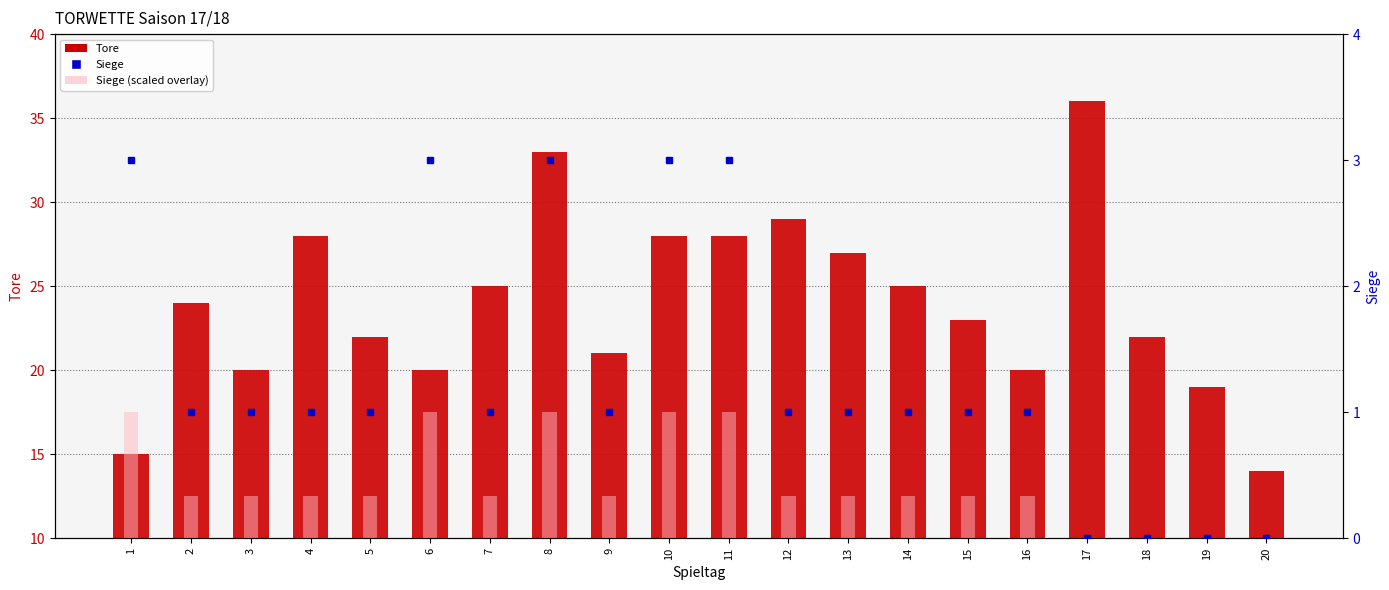

List the labels in order of value, largest first.

17, 8, 12, 4, 10, 11, 13, 7, 14, 2, 15, 5, 18, 9, 3, 6, 16, 19, 1, 20